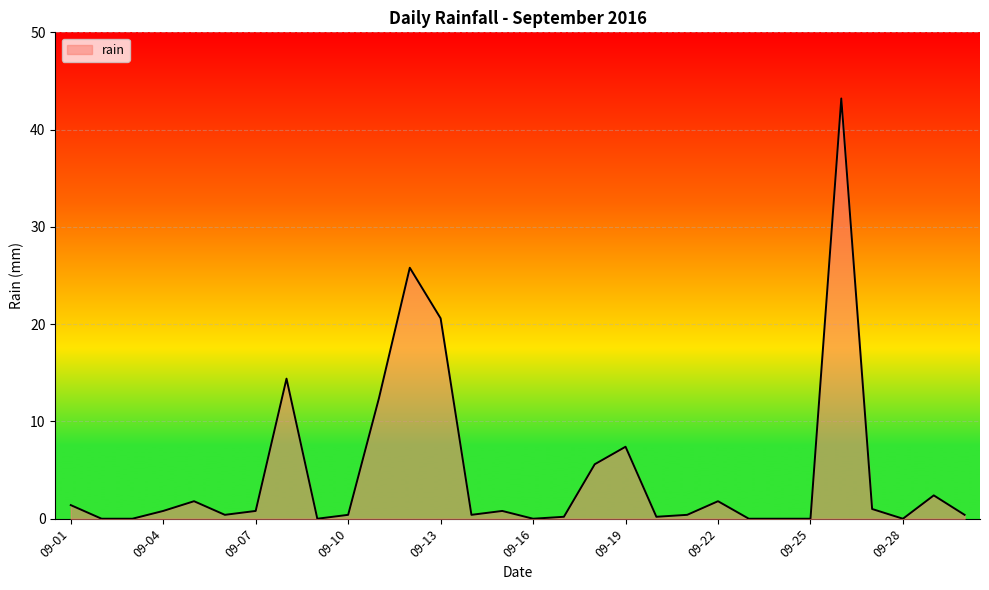

What is the maximum value shown in the chart?

43.2